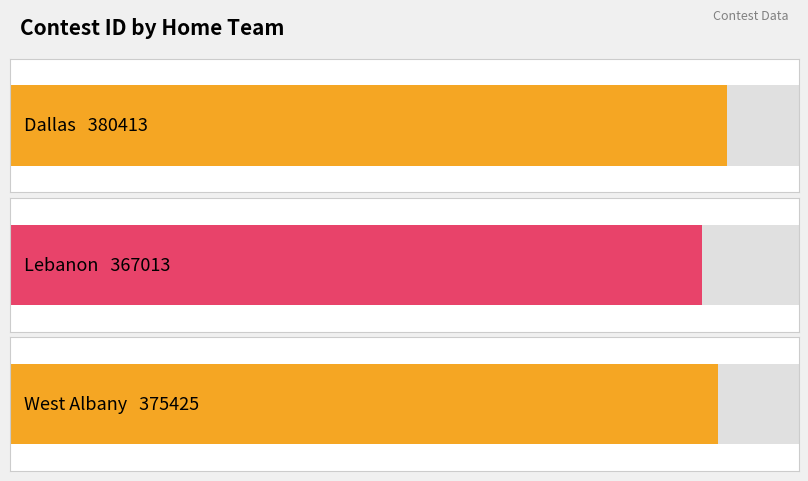

What is the average value?

374284